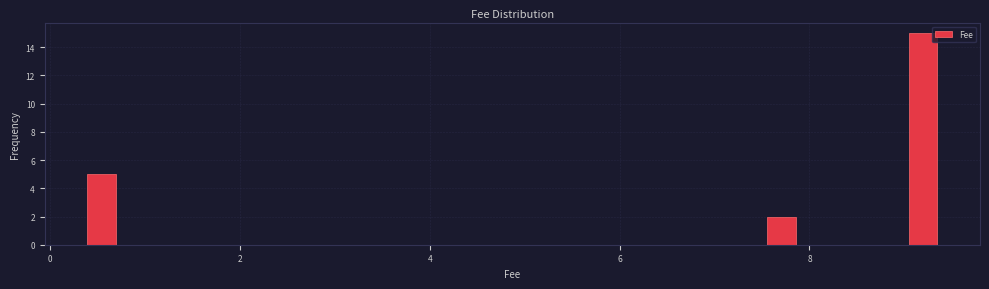

Around what value on the x-axis is the tallest bar? Give the approximate position of its centre, as read against the axis.

9.2